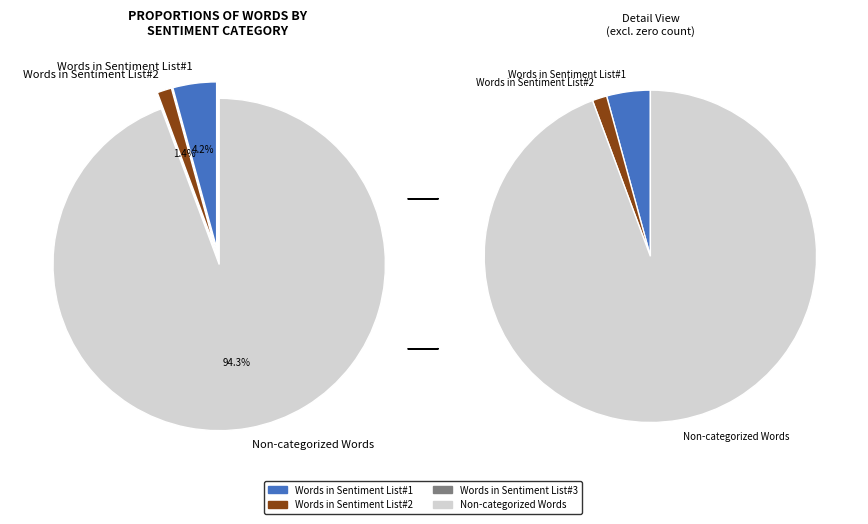

What percentage is the Non-categorized Words slice, to the nearest percent?

94%